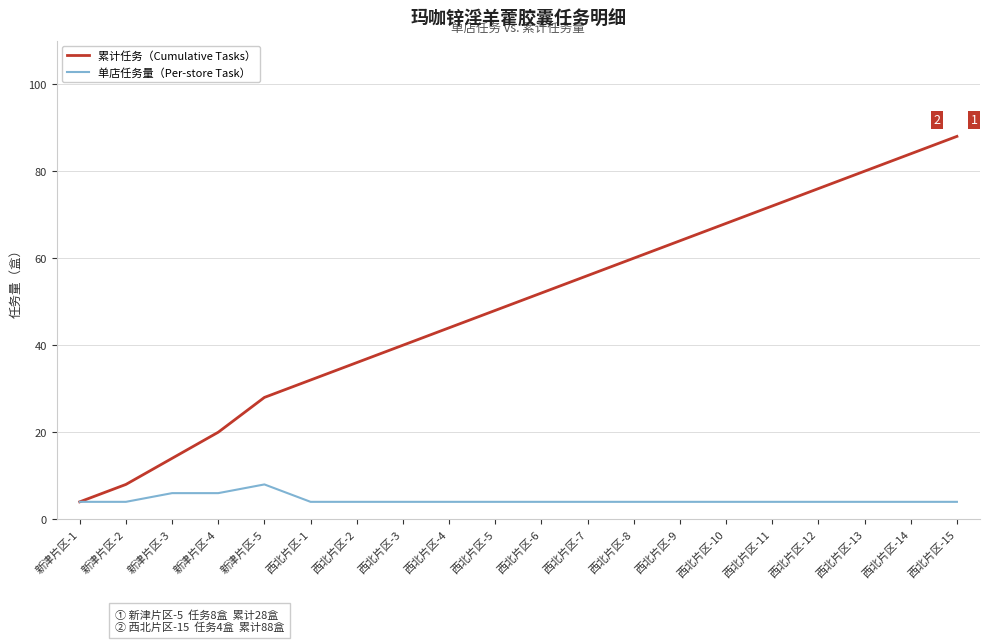

What is the approximate value of 累计任务（Cumulative Tasks） at 西北片区-3?

40